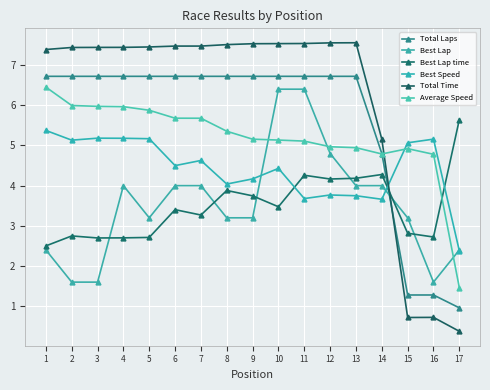

What is the approximate value of Best Speed at 3?

5.2